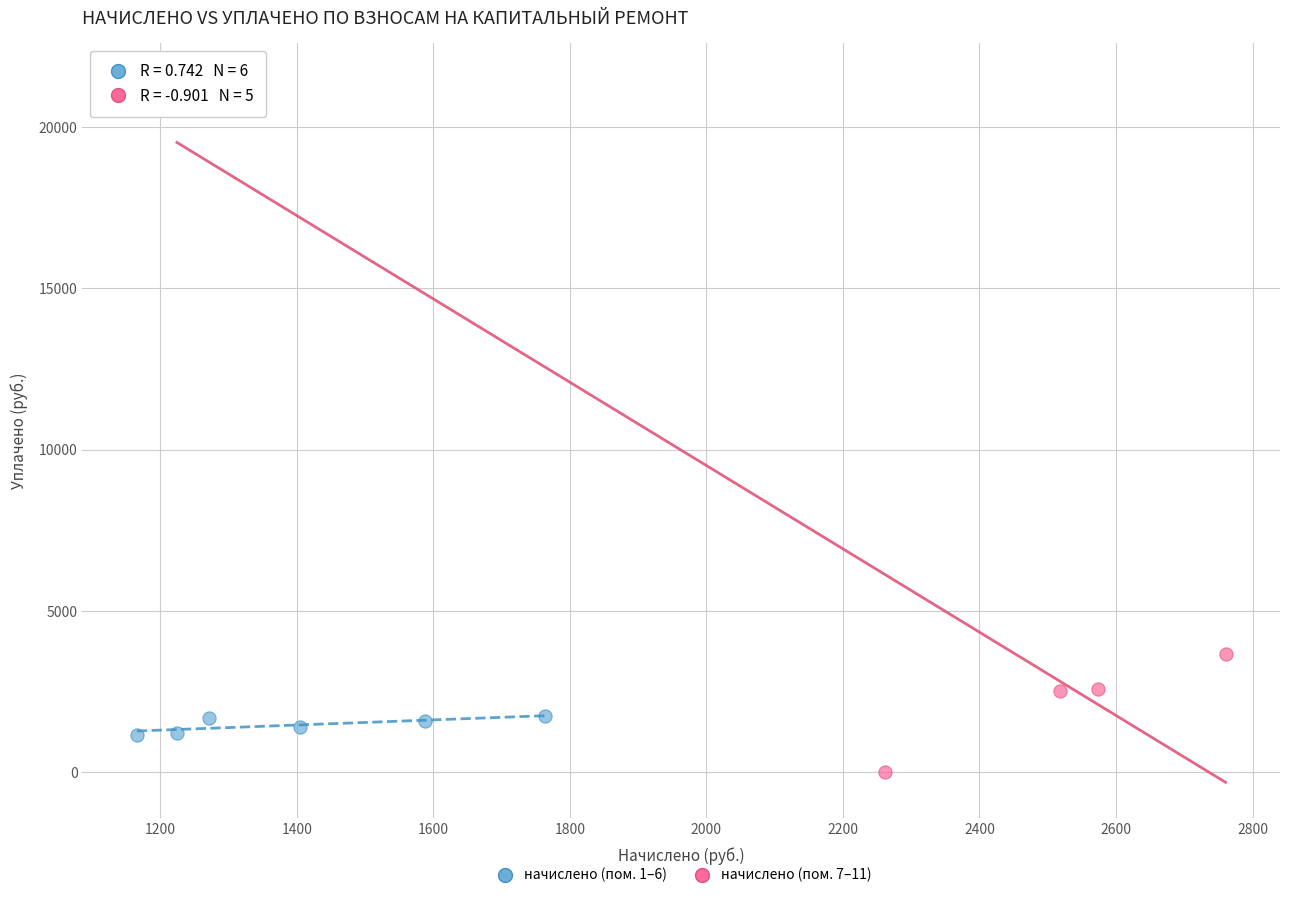

Which series contains the lowest Y value?

начислено (пом. 7–11)